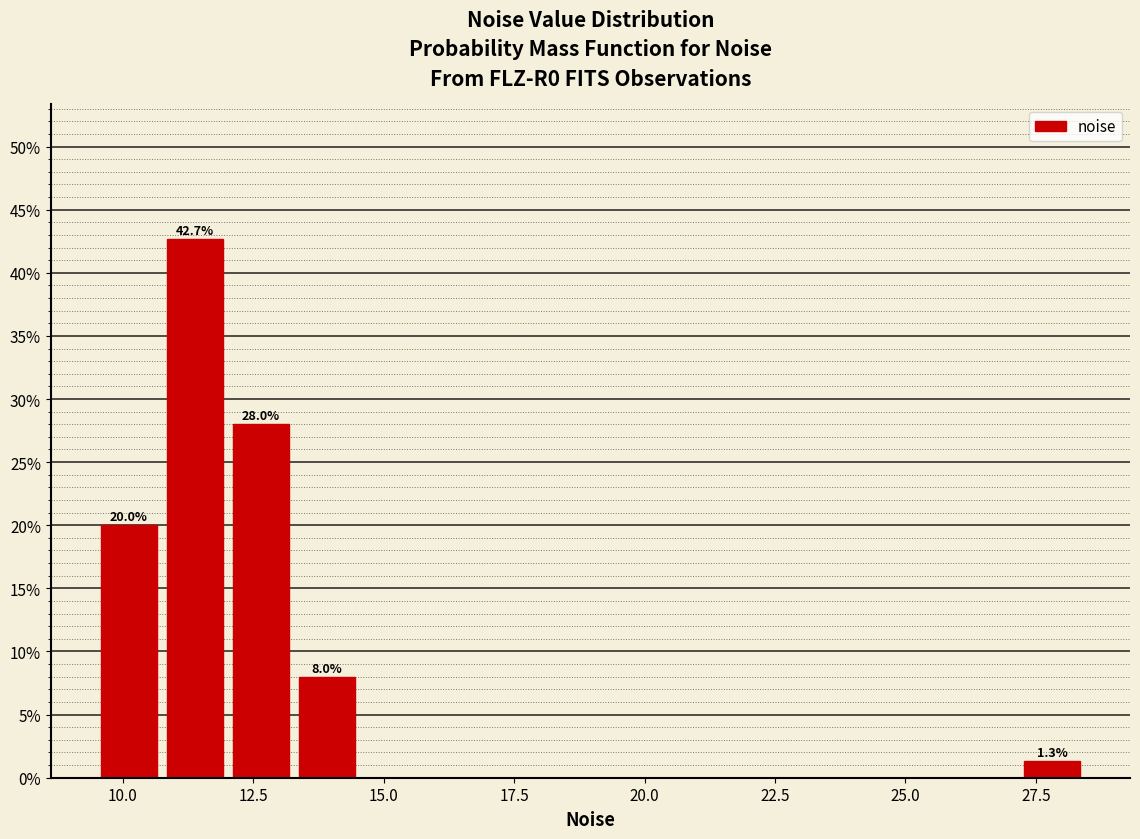

Around what value on the x-axis is the tallest bar? Give the approximate position of its centre, as read against the axis.

11.5